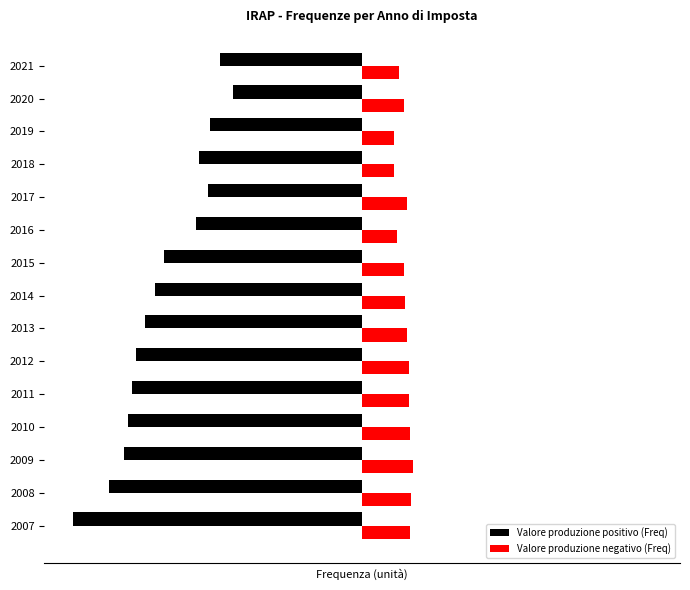

List the series in order of their peak value, lowest first.

Valore produzione positivo (Freq), Valore produzione negativo (Freq)